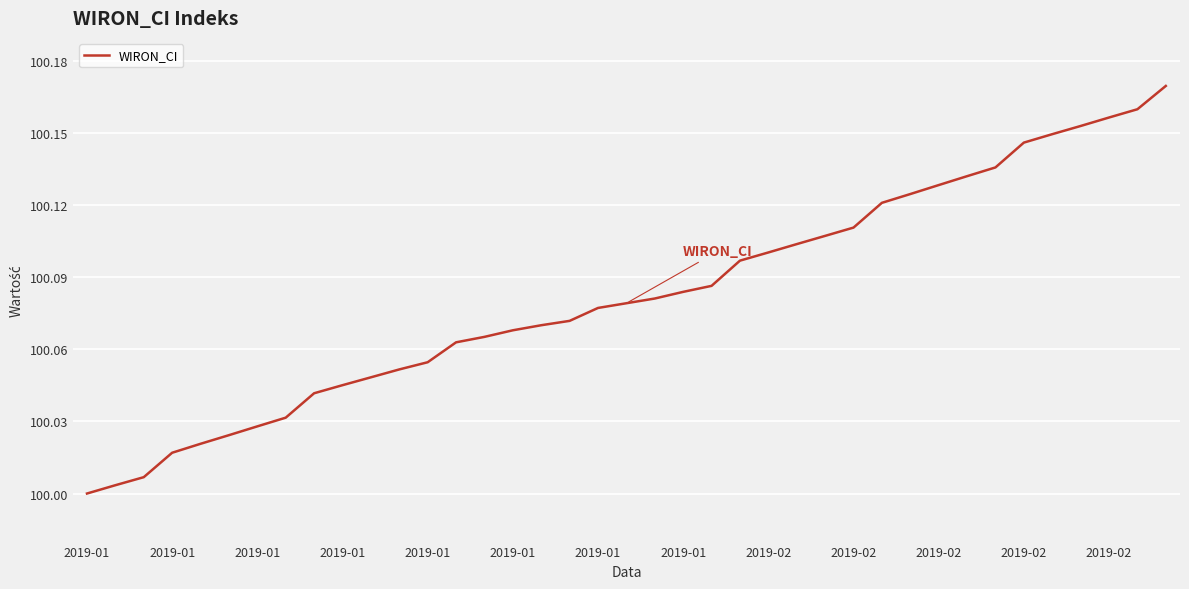

Does the chart display data point markers on the line(s)?

No